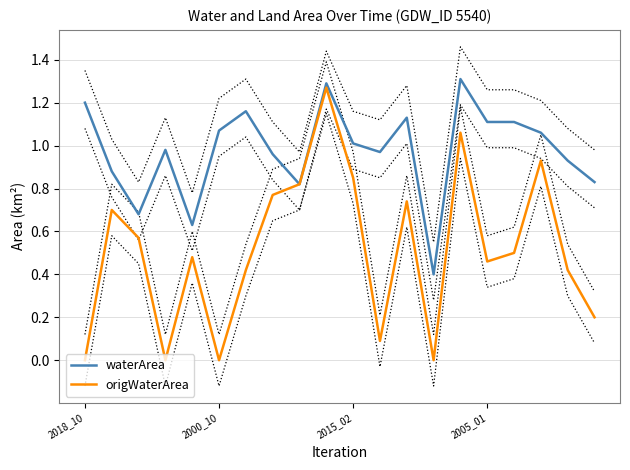

Which series has the largest total across all categories?

waterArea